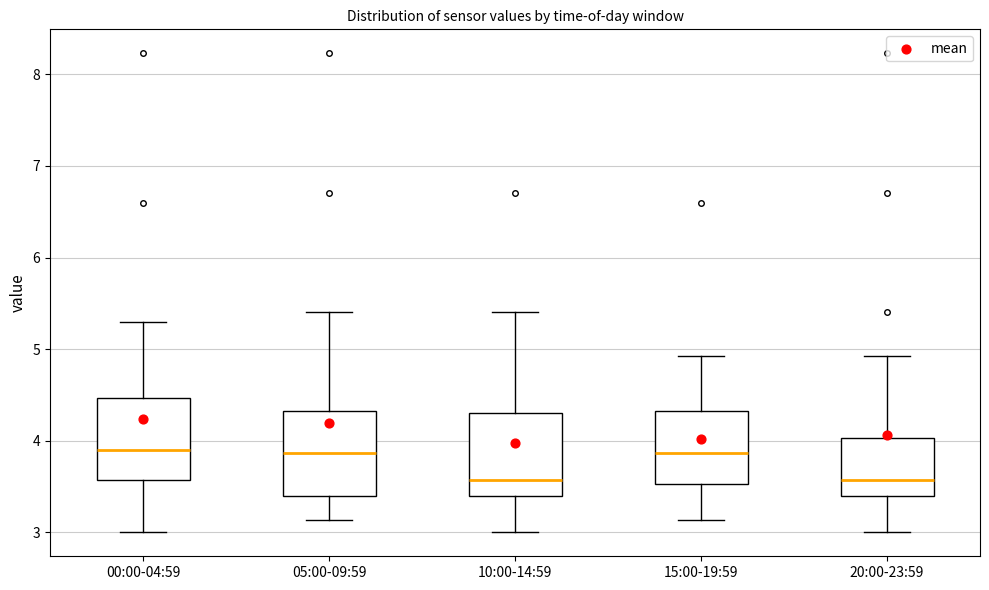

Reading left to right, read every box against the y-axis: the position of its median line, the range the box covers, and the ends of its whiskers. The values are not printed on the chart, so give them approximately, as read against the axis.

00:00-04:59: median 3.9, box 3.6 to 4.5, whiskers 3.0 to 5.3
05:00-09:59: median 3.9, box 3.4 to 4.3, whiskers 3.1 to 5.4
10:00-14:59: median 3.6, box 3.4 to 4.3, whiskers 3.0 to 5.4
15:00-19:59: median 3.9, box 3.5 to 4.3, whiskers 3.1 to 4.9
20:00-23:59: median 3.6, box 3.4 to 4.0, whiskers 3.0 to 4.9